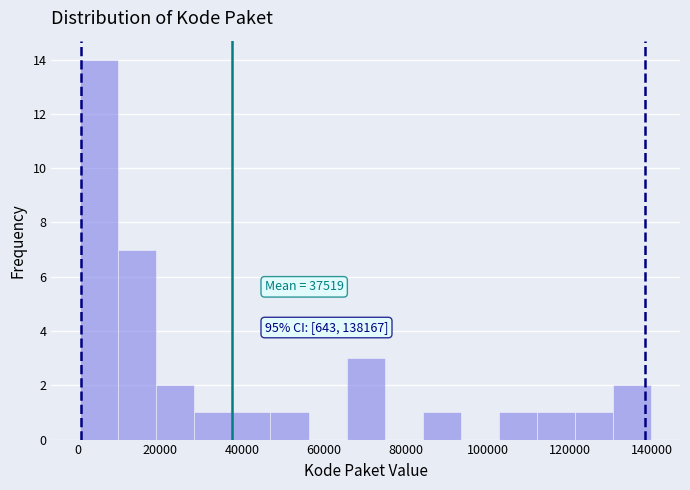

Which range on the x-axis has the tallest bar?

0 to 10000